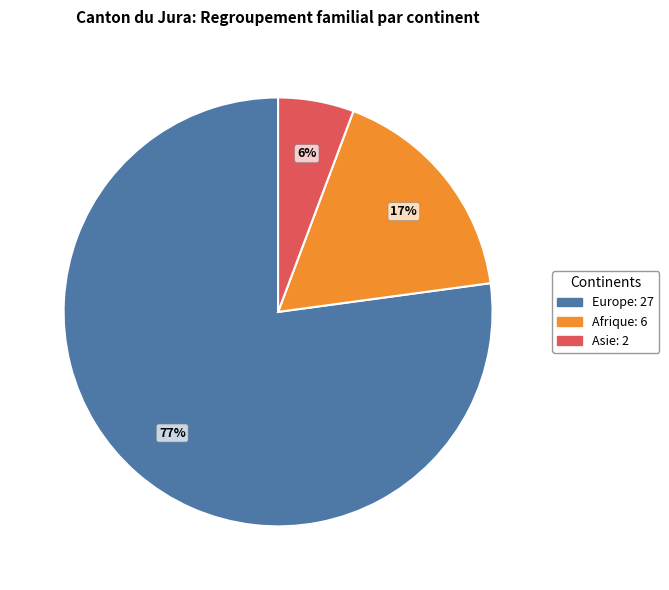

Is there any slice that represents more than half of the pie?

Yes